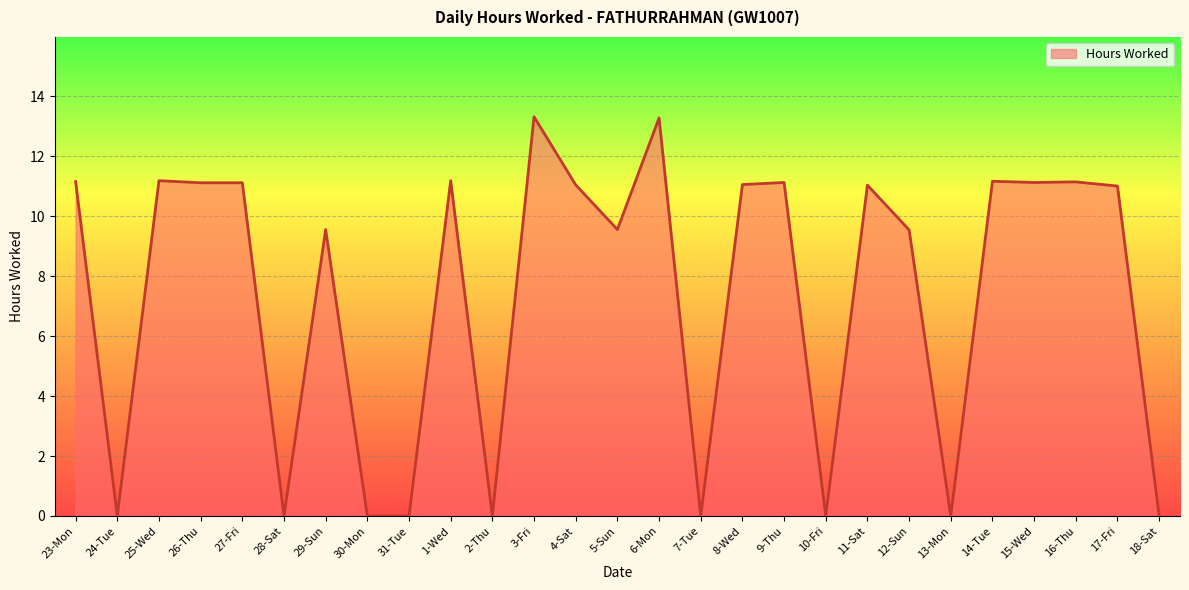

What is the average value?

7.4